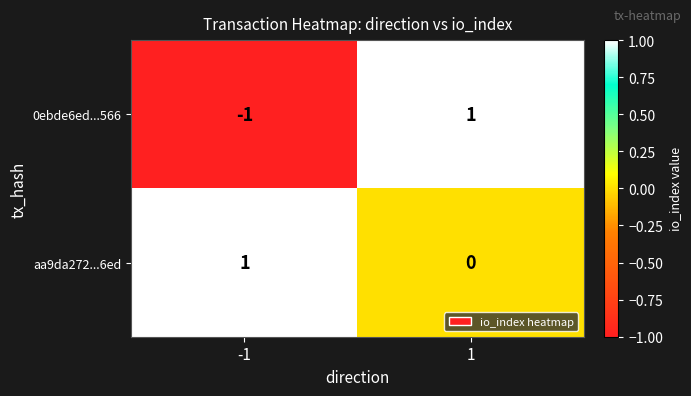

Is it true that 0ebde6ed...566 equals 1 at 1?

True